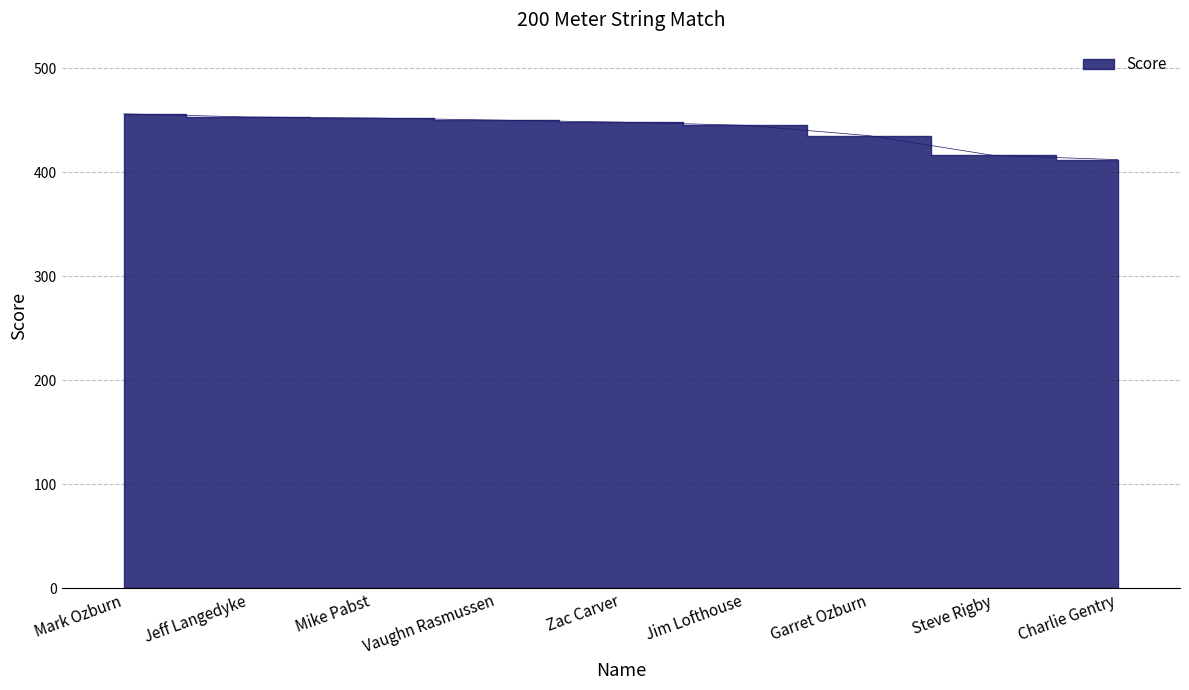

How many data points are above 448?

4